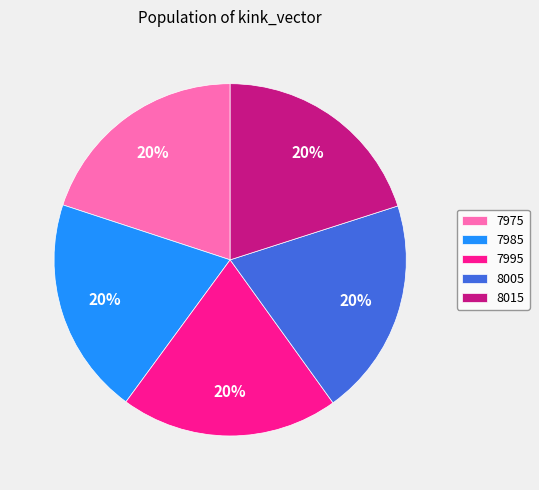

Combined, do 8005 and 7975 account for over 50%?

No